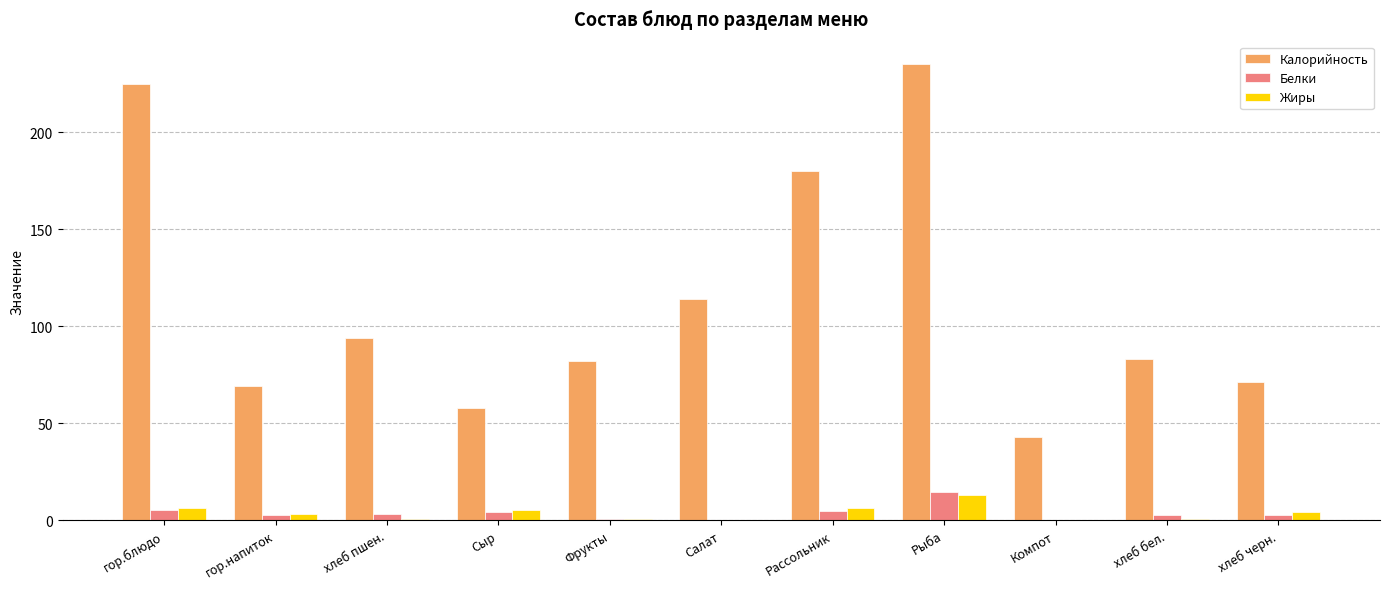

Which series has the largest total across all categories?

Калорийность